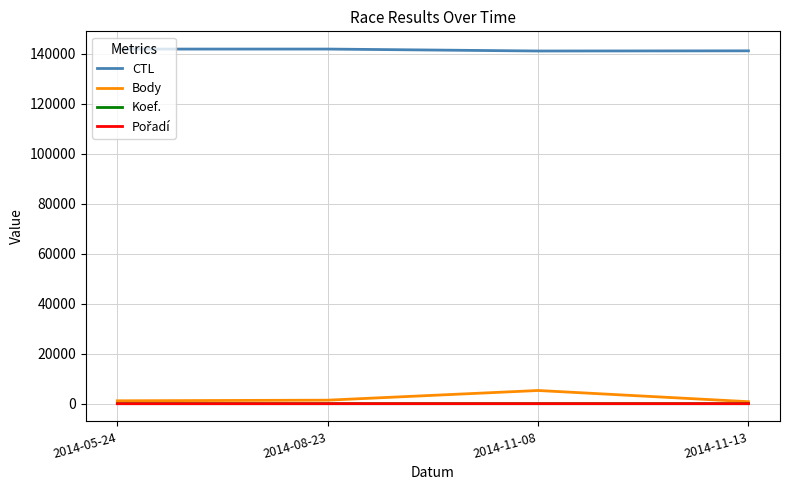

True or false: CTL and Koef. intersect in this chart.

False